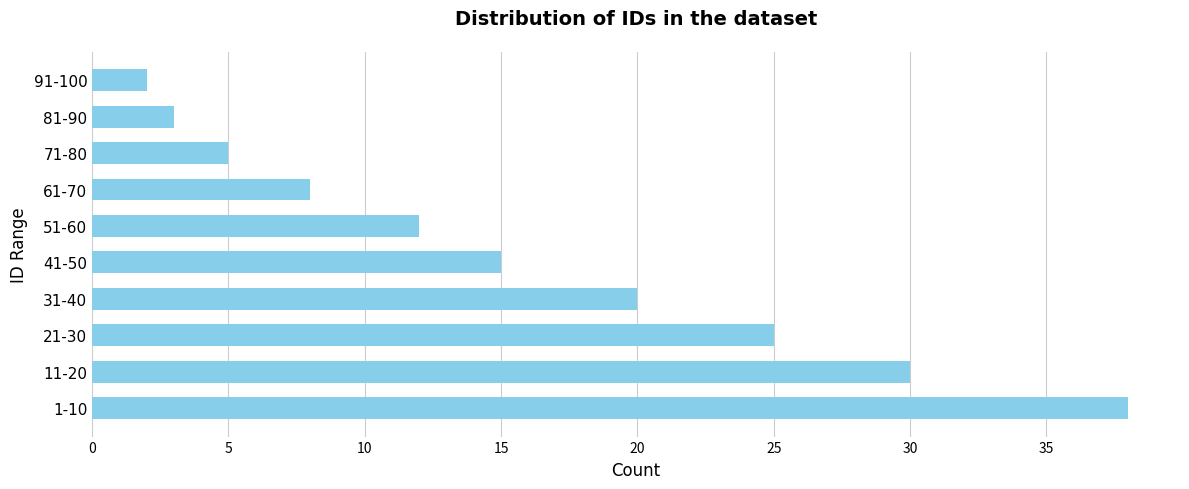

Which label corresponds to the smallest value in the chart?

91-100